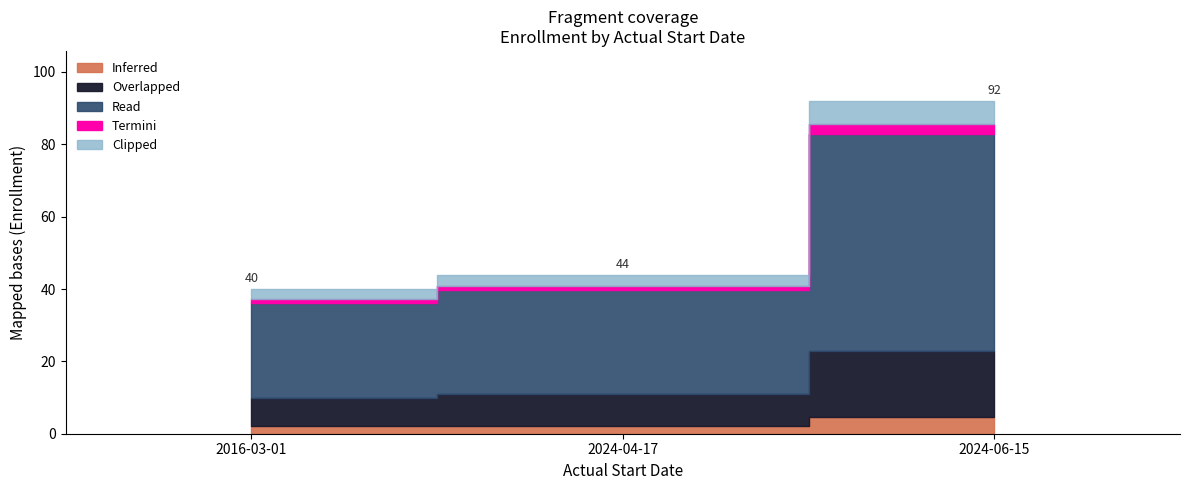

What is the difference between the maximum and minimum values?

52